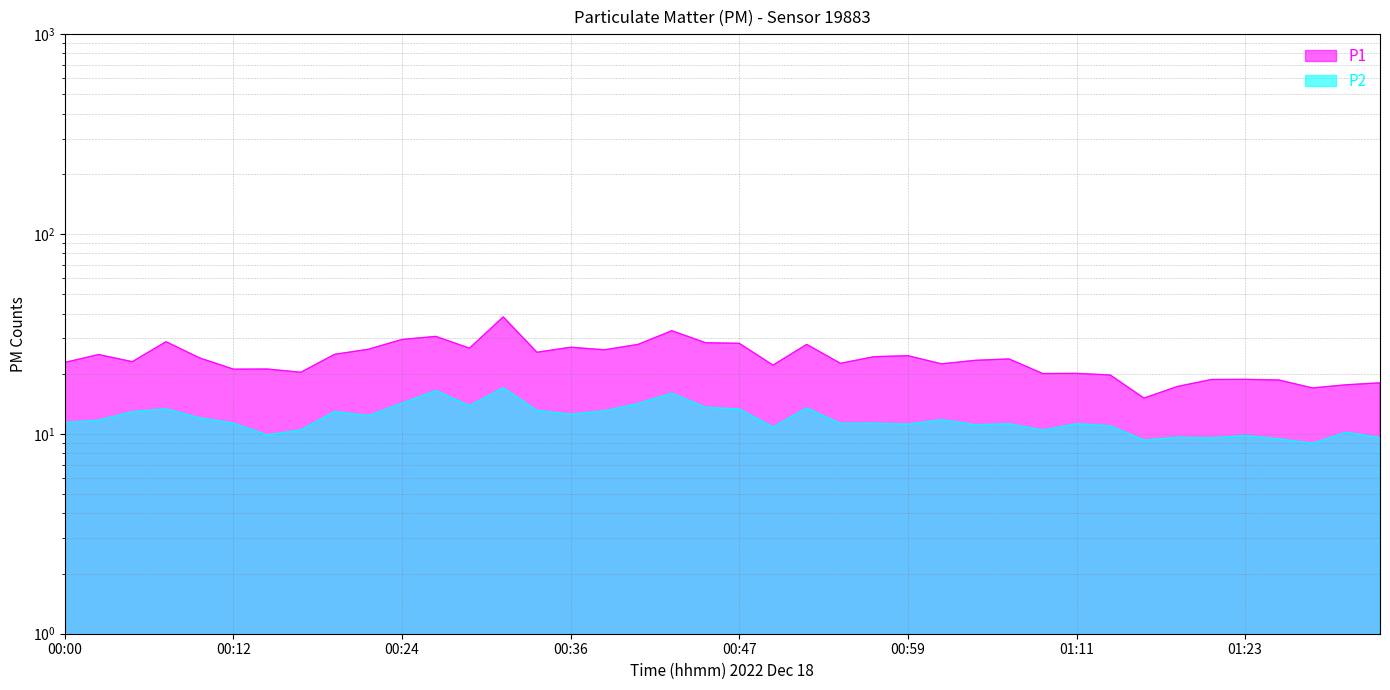

How many lines are shown in the chart?

2